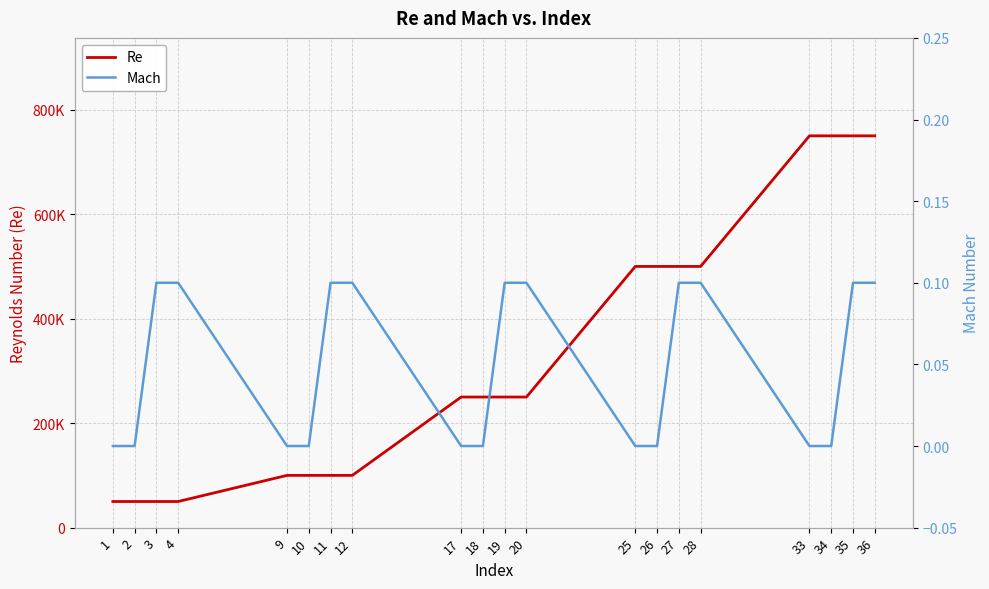

True or false: Re and Mach cross at least once.

False